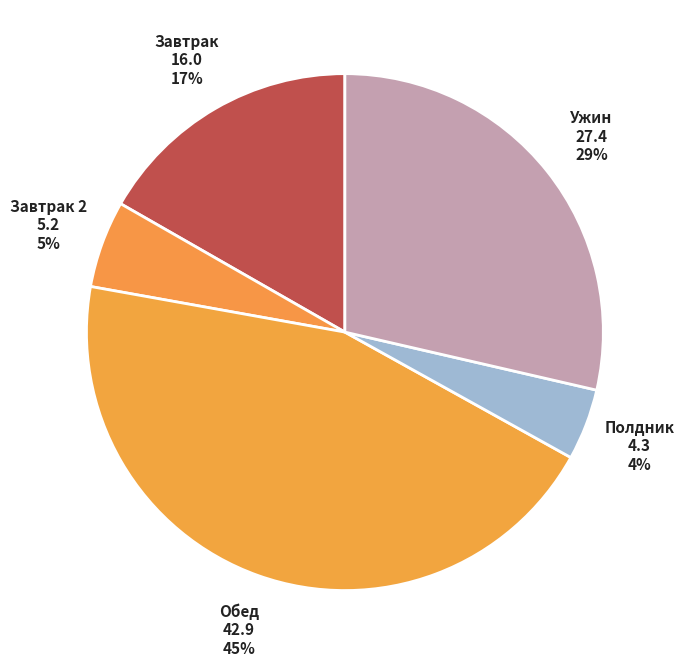

How many slices are in this pie chart?

5